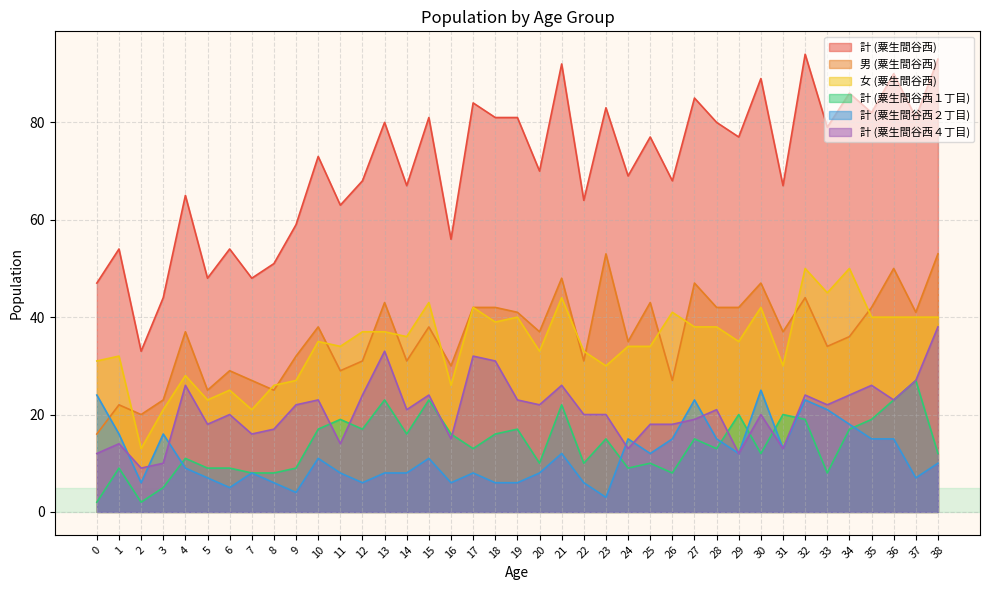

What is the difference between the 計 (粟生間谷西４丁目) values at 36 and 38?

15